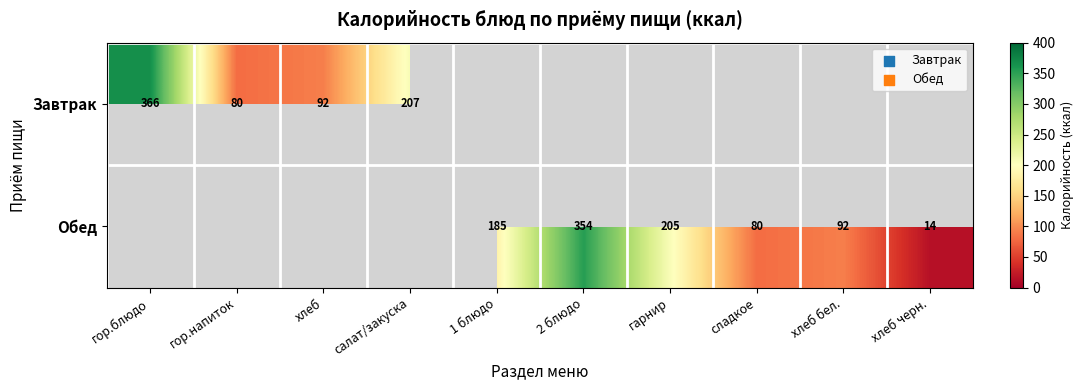

True or false: Обед has a value of 205.0 at гарнир.

True